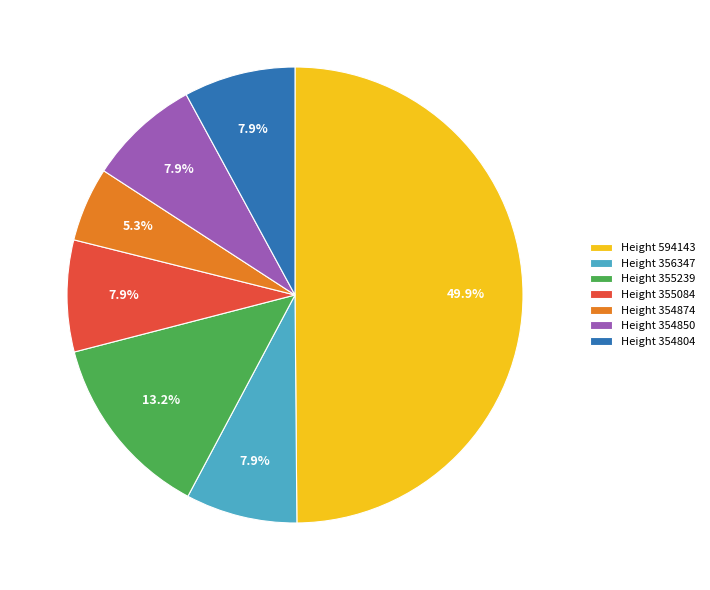

Does Height 354874 represent more than half of the total?

No